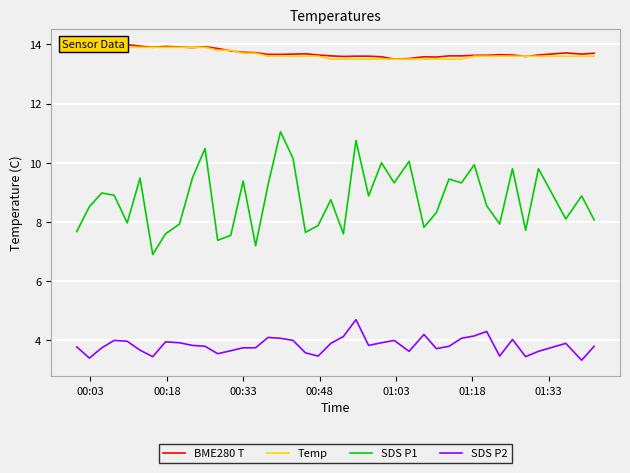

What is the lowest value of the SDS P1 series?

6.9